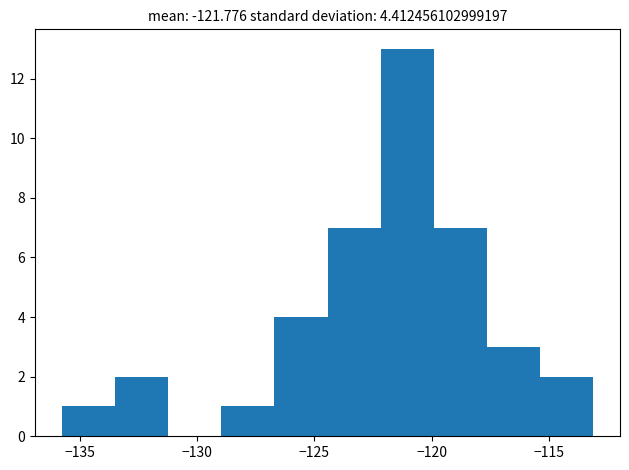

Reading left to right, transcribe this chart: for each bar, give the range it covers on the x-axis and its height. Neither the bar edges nor the heights are printed on the chart, so give them approximately, as read against the axes.

-136.0 to -133.5: 1
-133.5 to -131.0: 2
-131.0 to -129.0: 0
-129.0 to -126.5: 1
-126.5 to -124.5: 4
-124.5 to -122.0: 7
-122.0 to -120.0: 13
-120.0 to -117.5: 7
-117.5 to -115.5: 3
-115.5 to -113.0: 2